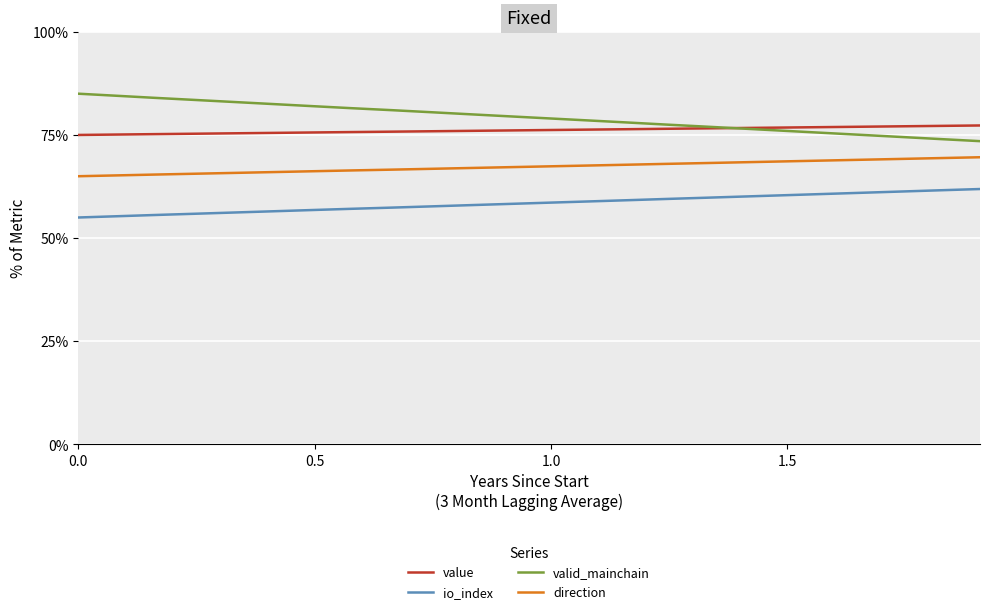

At how many categories does at least one series exceed 65?

24